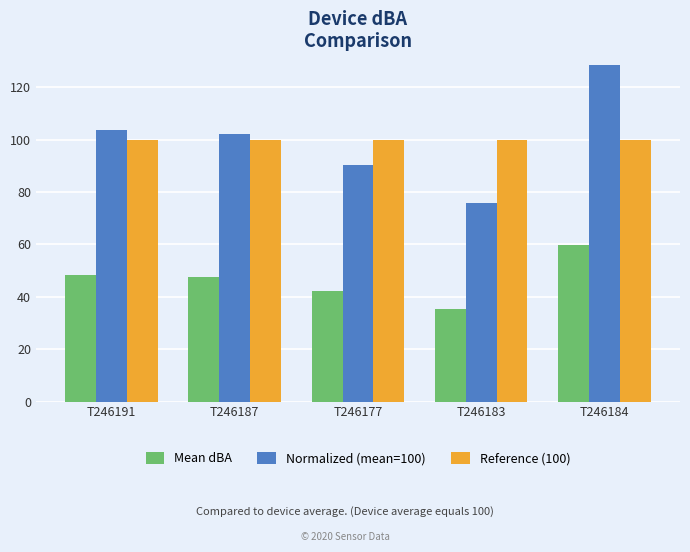

What position from the left is T246183?

4